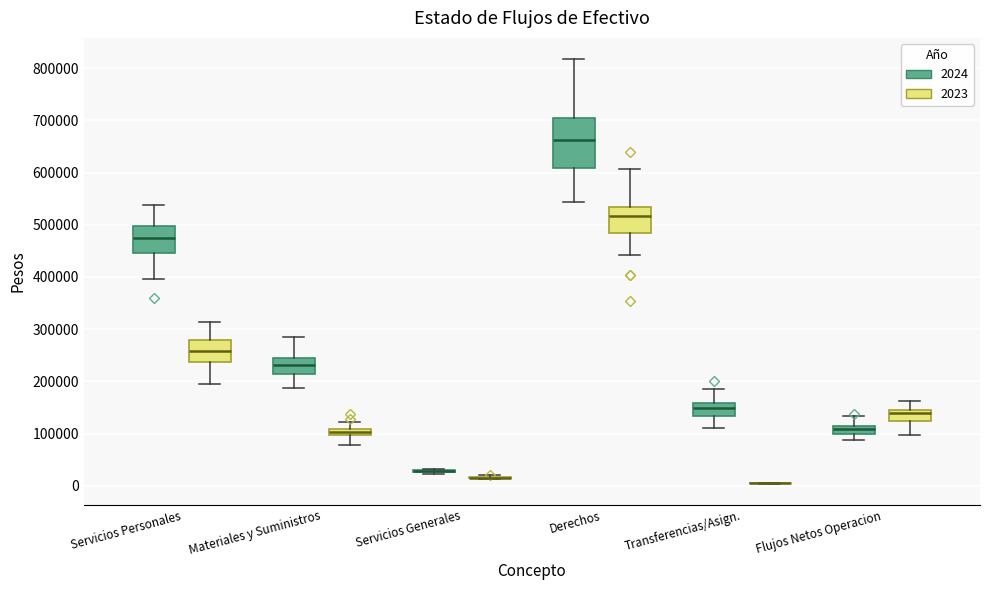

Which box is the tallest, from its lower edge to its upper edge?

Derechos (2024)